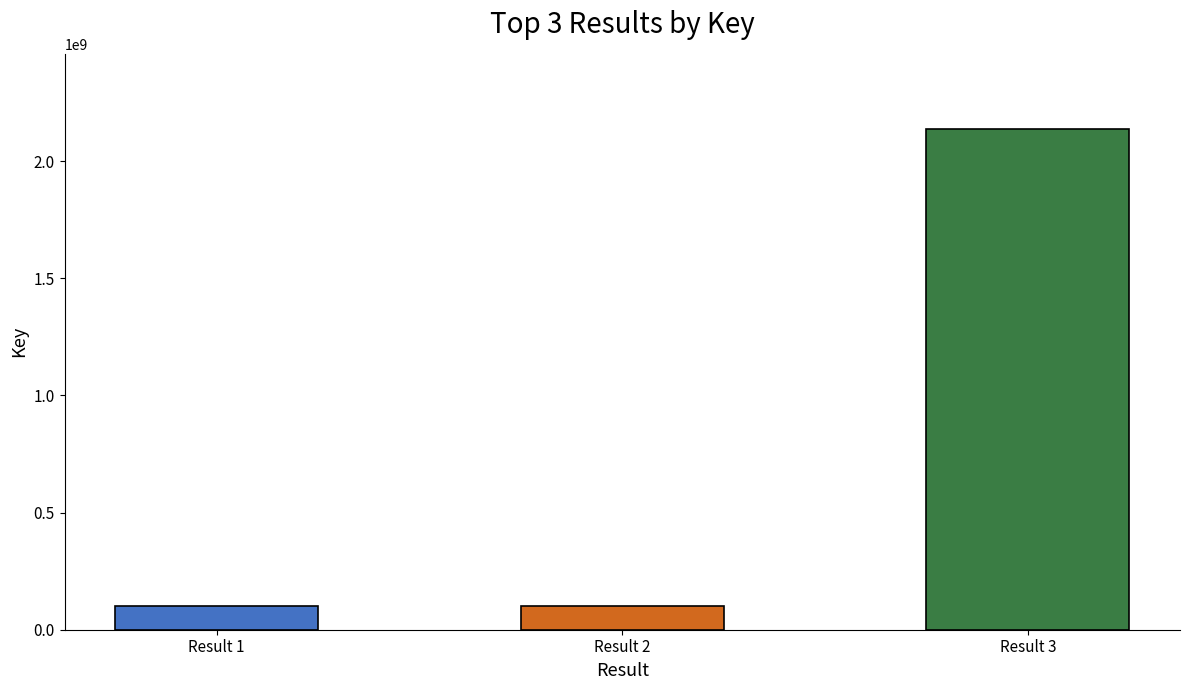

What is the maximum value shown in the chart?

2137655266